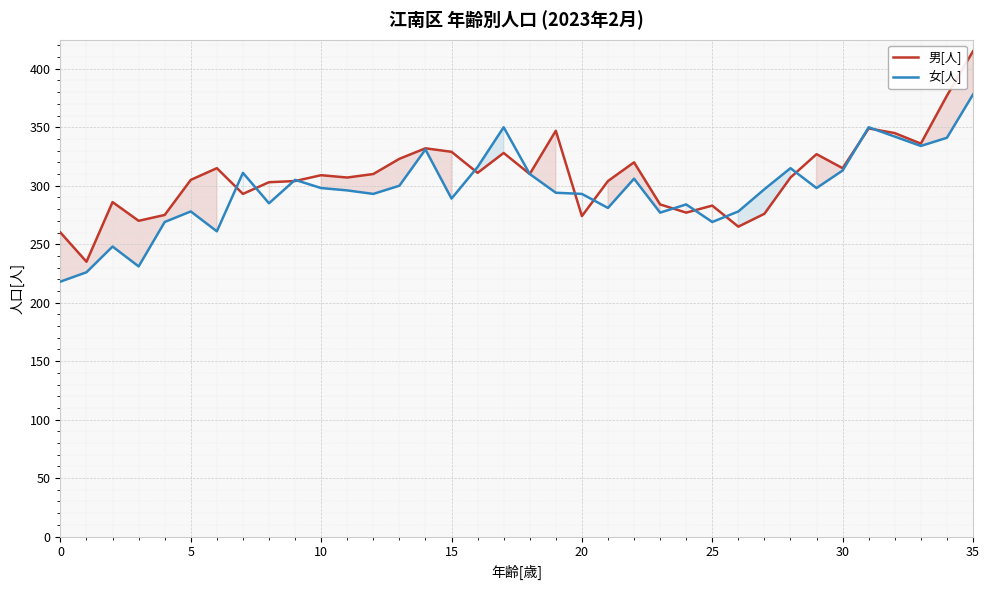

What is the maximum value shown in the chart?

415